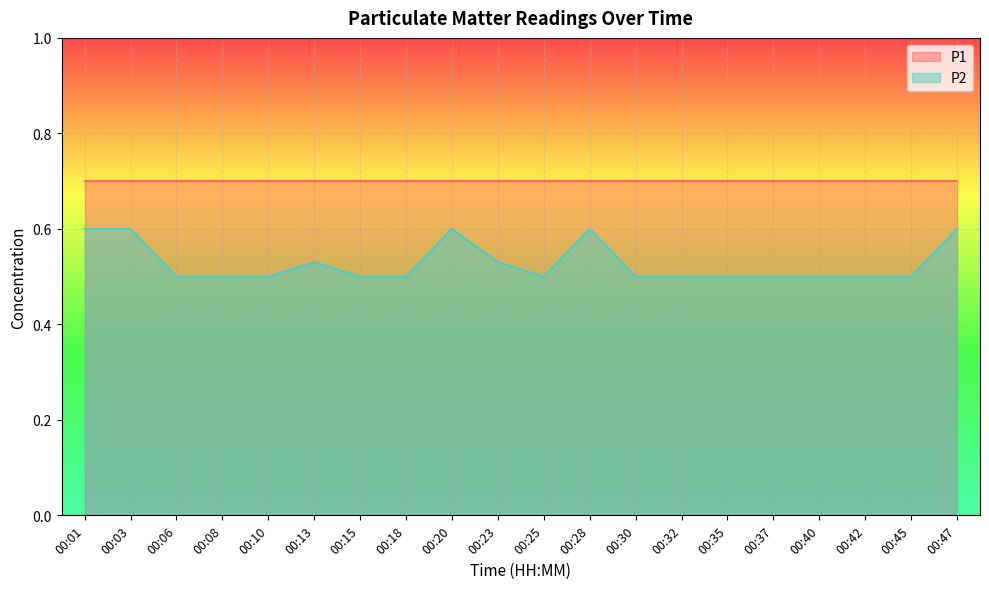

How many points are lower than both their immediate neighbors (excluding endpoints)?

1